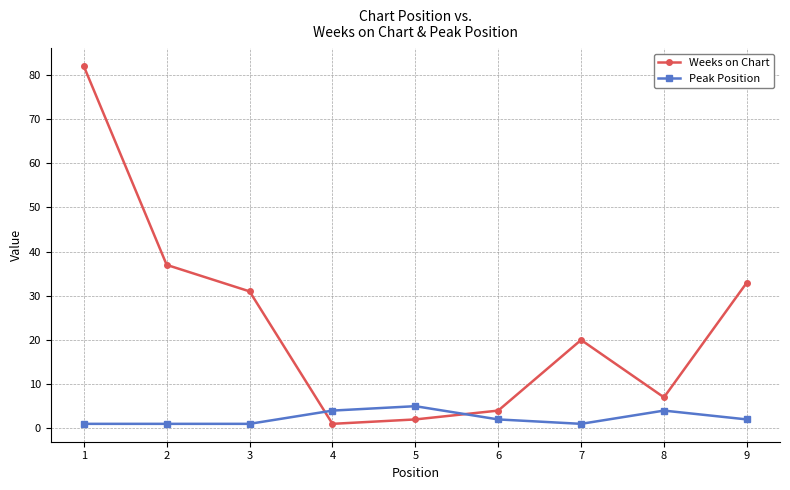

At which category does Weeks on Chart reach its first local peak?

7